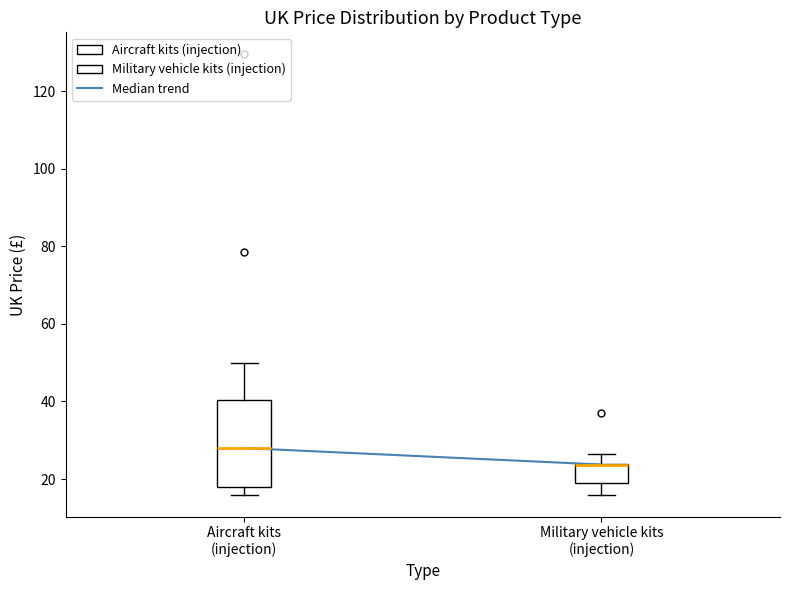

Where does the median line of the box for Aircraft kits (injection) sit on the y-axis? The values are not printed on the chart, so give them approximately, as read against the axis.

28